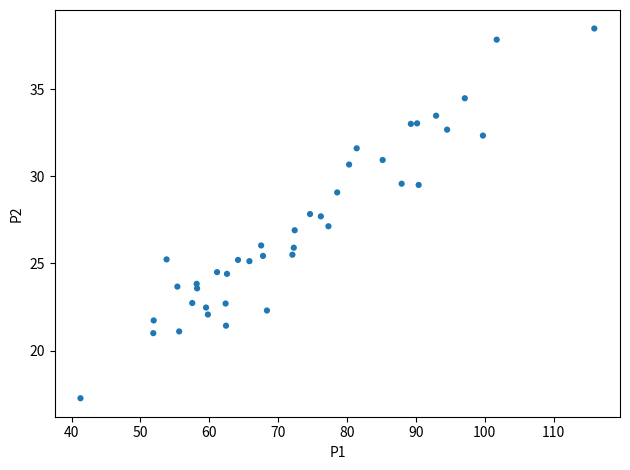

What is the range of Y values (max minus min)?

21.2